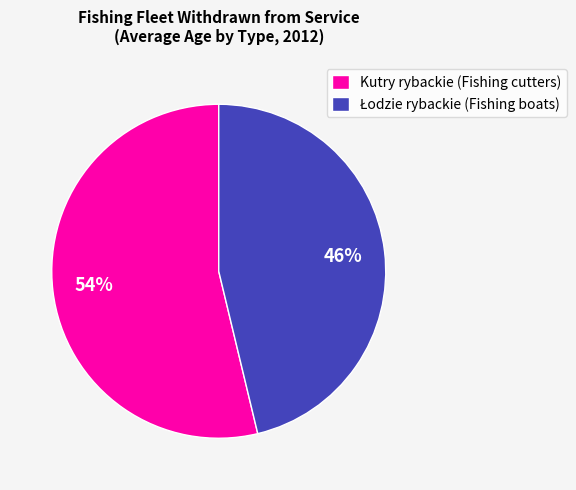

The Kutry rybackie (Fishing cutters) slice represents 54% of the pie. True or false?

True